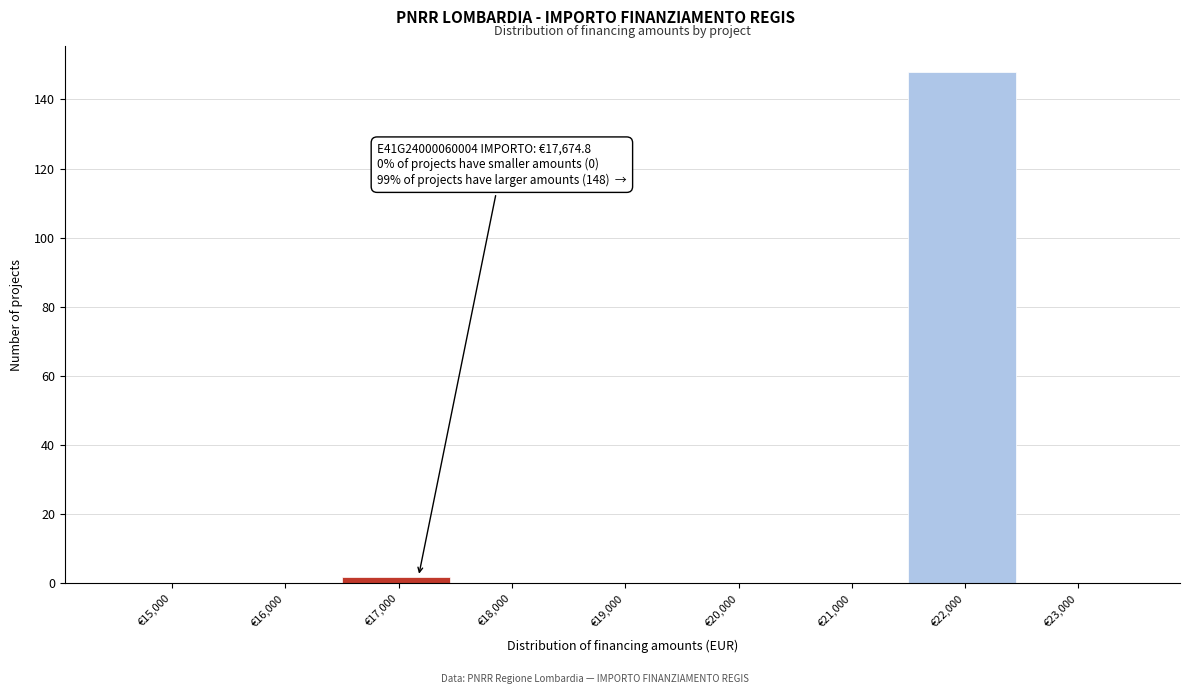

Reading left to right, extract all data points from this chart.

€15,000=0	€16,000=0	€17,000=2	€18,000=0	€19,000=0	€20,000=0	€21,000=0	€22,000=148	€23,000=0